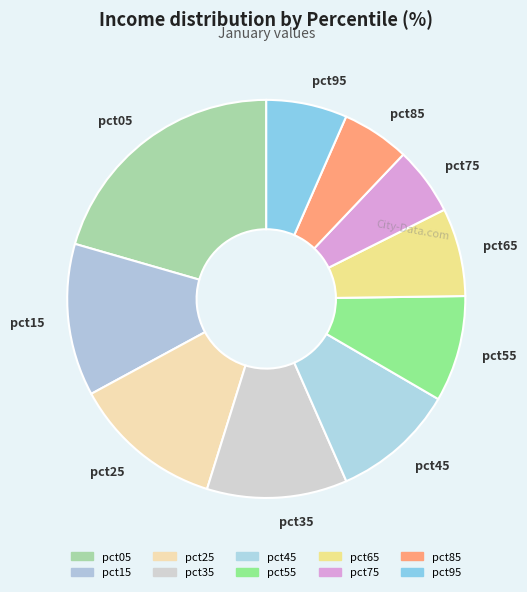

The pct35 slice represents 11% of the pie. True or false?

True